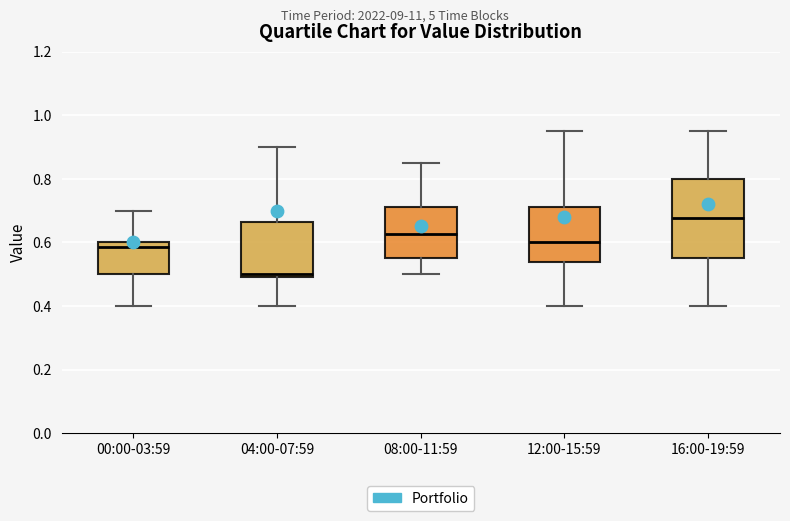

Reading left to right, read every box against the y-axis: the position of its median line, the range the box covers, and the ends of its whiskers. The values are not printed on the chart, so give them approximately, as read against the axis.

00:00-03:59: median 0.58, box 0.50 to 0.60, whiskers 0.40 to 0.70
04:00-07:59: median 0.50 (just above the box's lower edge), box 0.50 to 0.66, whiskers 0.40 to 0.90
08:00-11:59: median 0.62, box 0.56 to 0.72, whiskers 0.50 to 0.86
12:00-15:59: median 0.60, box 0.54 to 0.72, whiskers 0.40 to 0.96
16:00-19:59: median 0.68, box 0.56 to 0.80, whiskers 0.40 to 0.96